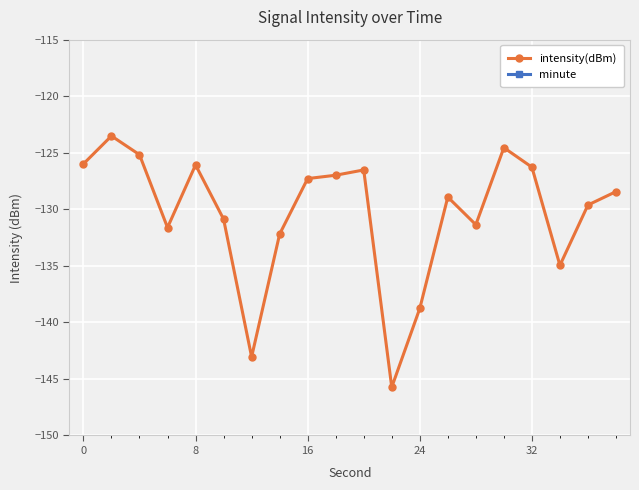

True or false: intensity(dBm) has more than 0 interior local peaks.

True